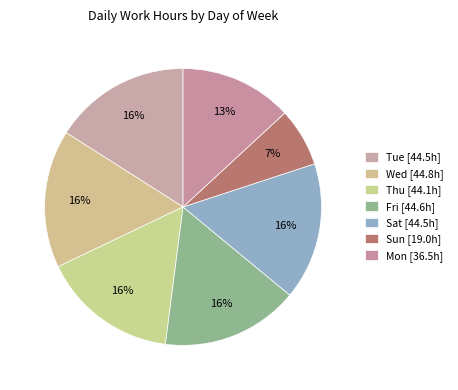

Count the number of slices in the pie.

7